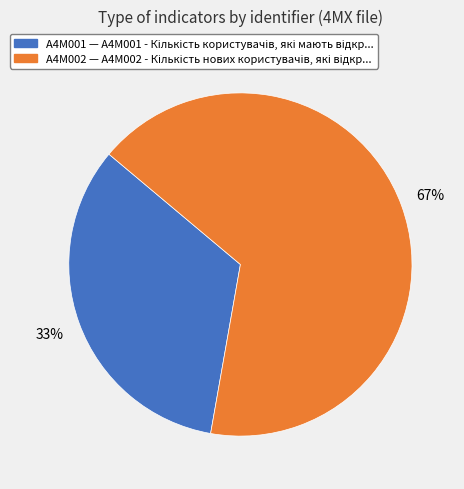

To the nearest percent, what is the combined percentage of A4M001 and A4M002?

100%